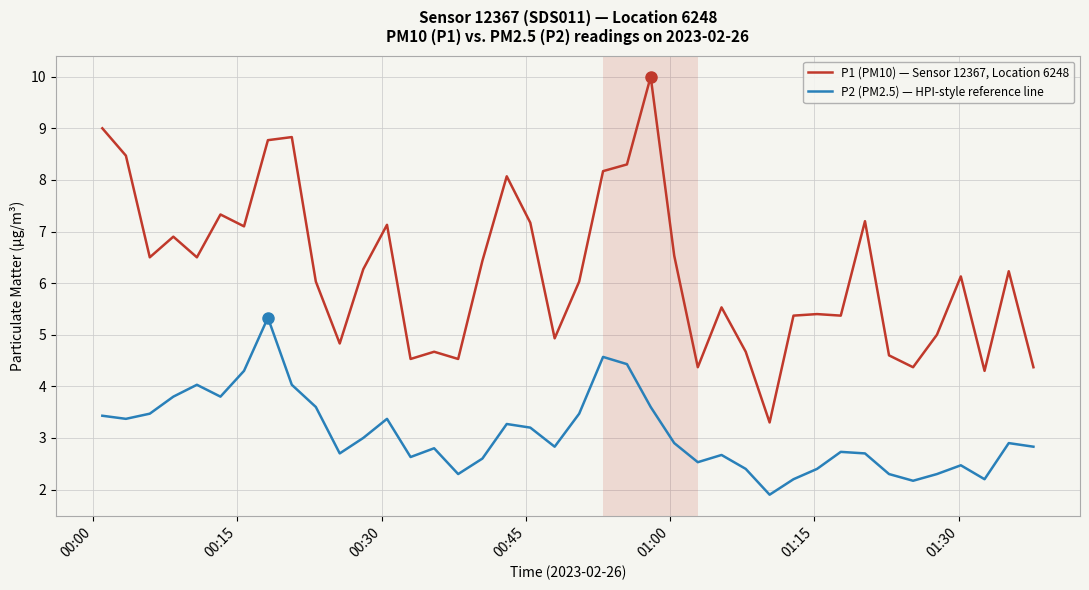

Reading left to right, list all the values displayed in this chart.

P1 (PM10) — Sensor 12367, Location 6248: 9.0	8.5	6.5	6.9	6.5	7.3	7.1	8.8	8.8	6.0	4.8	6.3	7.1	4.5	4.7	4.5	6.4	8.1	7.2	4.9	6.0	8.2	8.3	10.0	6.5	4.4	5.5	4.7	3.3	5.4	5.4	5.4	7.2	4.6	4.4	5.0	6.1	4.3	6.2	4.4
P2 (PM2.5) — HPI-style reference line: 3.4	3.4	3.5	3.8	4.0	3.8	4.3	5.3	4.0	3.6	2.7	3.0	3.4	2.6	2.8	2.3	2.6	3.3	3.2	2.8	3.5	4.6	4.4	3.6	2.9	2.5	2.7	2.4	1.9	2.2	2.4	2.7	2.7	2.3	2.2	2.3	2.5	2.2	2.9	2.8